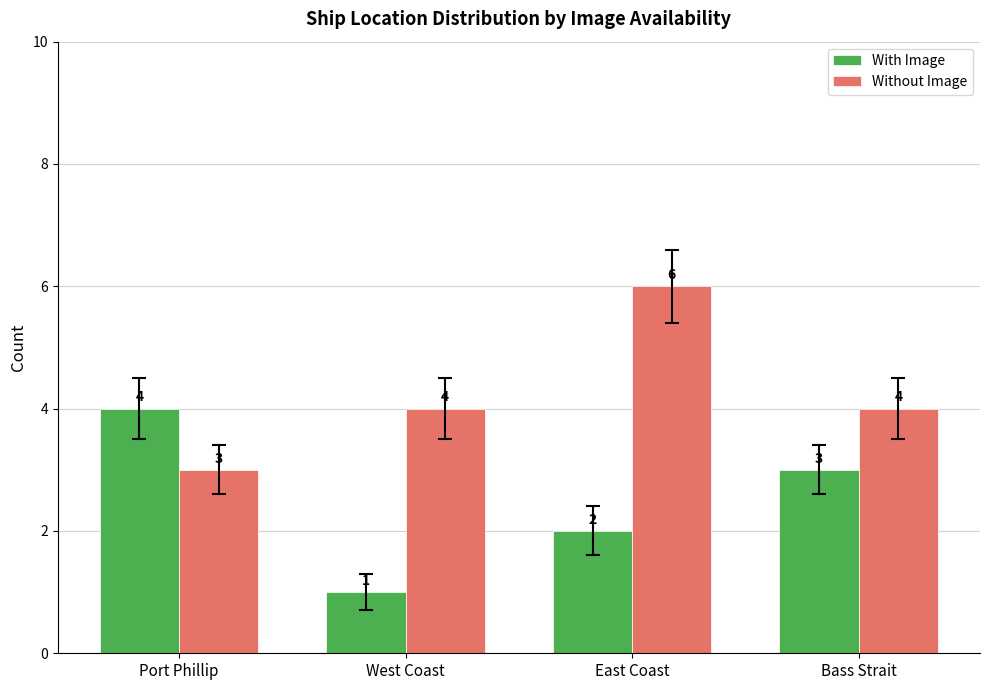

What value does the With Image series have at Bass Strait?

3